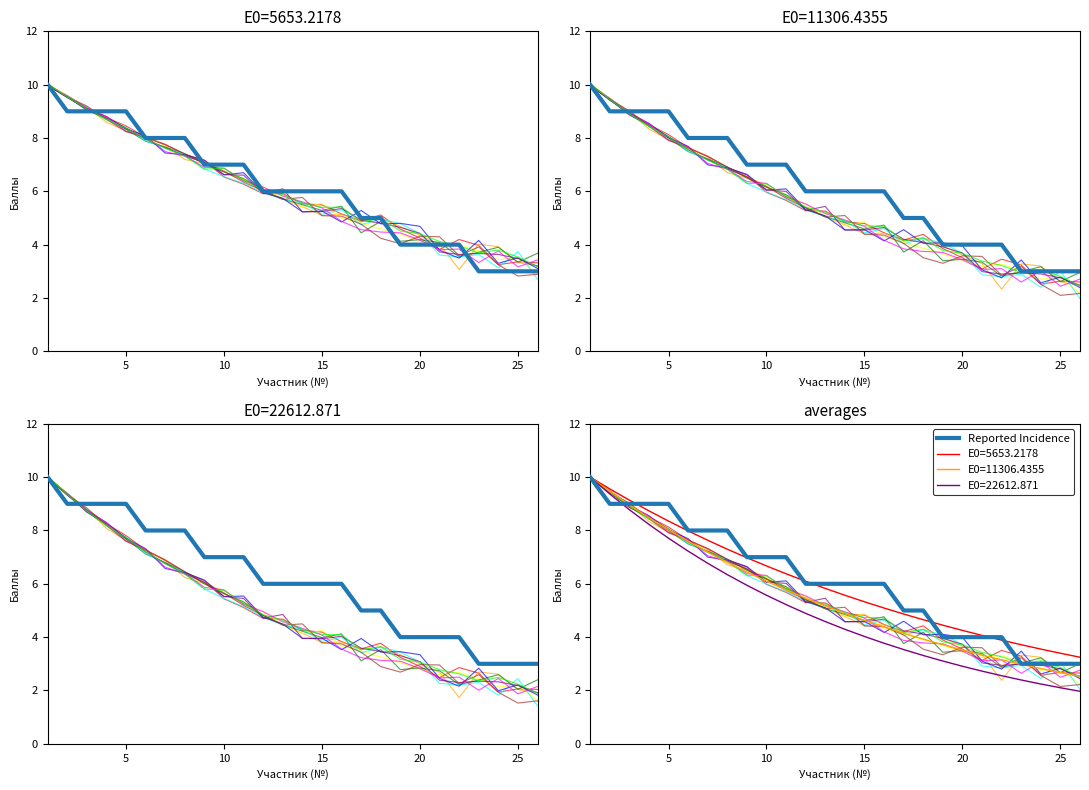

Reading left to right, list all the values displayed in this chart.

10	9	9	9	9	8	8	8	7	7	7	6	6	6	6	6	5	5	4	4	4	4	3	3	3	3